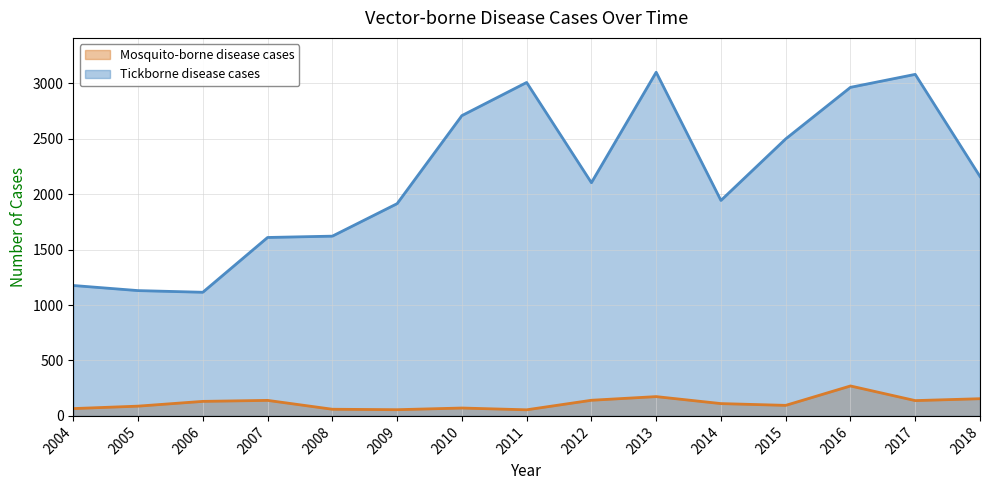

Which category has the highest value in the Mosquito-borne disease cases series?

2016